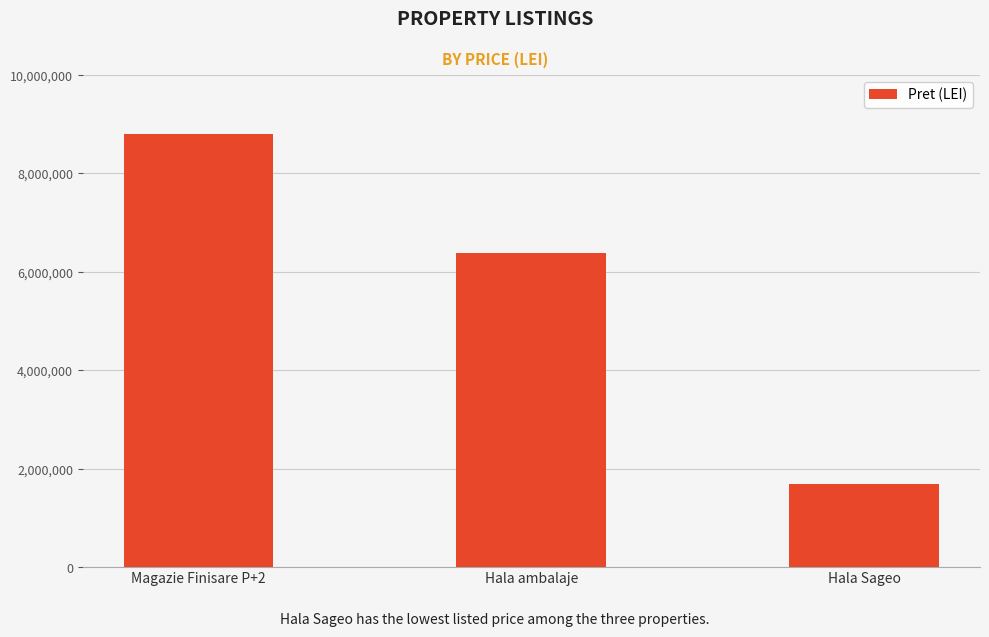

What is the difference between the maximum and minimum values?

7100200